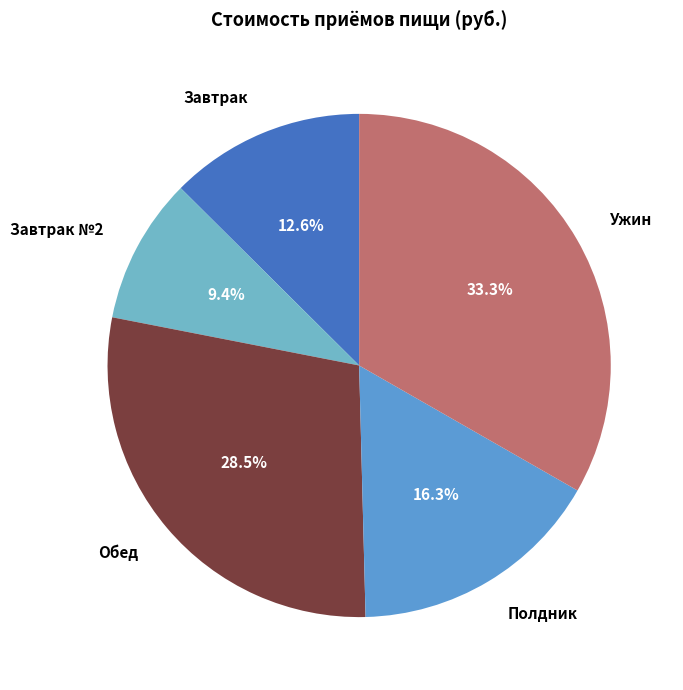

Is the sum of Полдник and Обед greater than half?

No